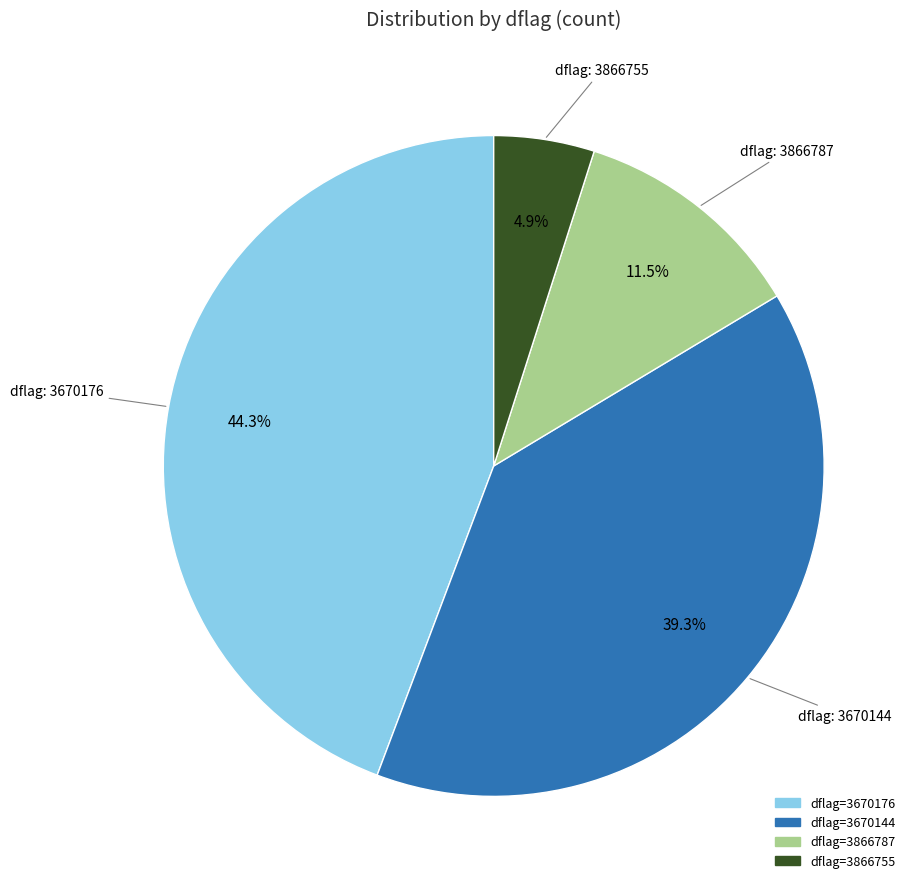

Does any single category account for the majority?

No